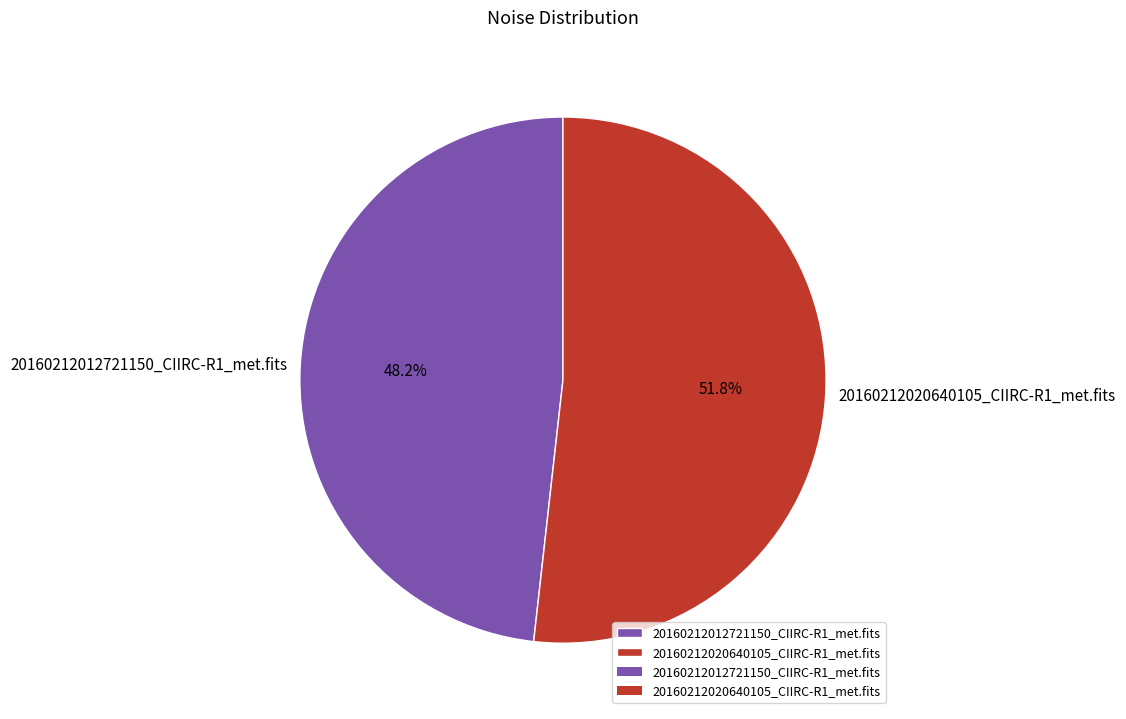

What is the ratio of the value at 20160212020640105_CIIRC-R1_met.fits to the value at 20160212012721150_CIIRC-R1_met.fits?

1.1